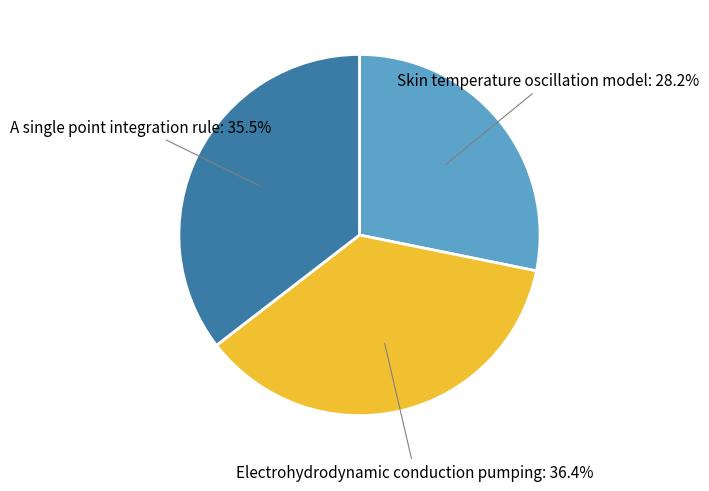

Which has a higher value, Skin temperature oscillation model or A single point integration rule?

A single point integration rule